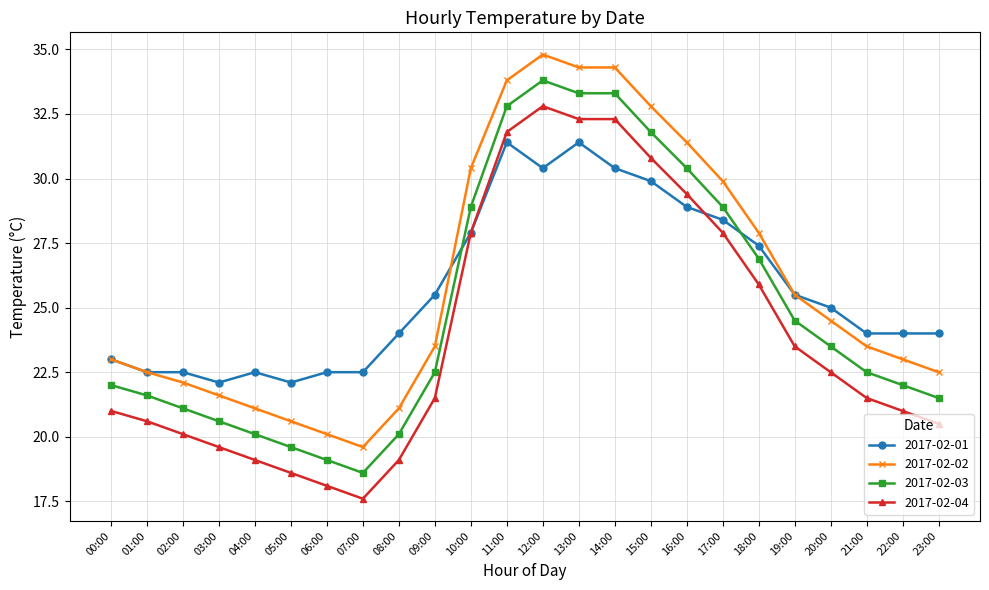

Which series has the largest total across all categories?

2017-02-02